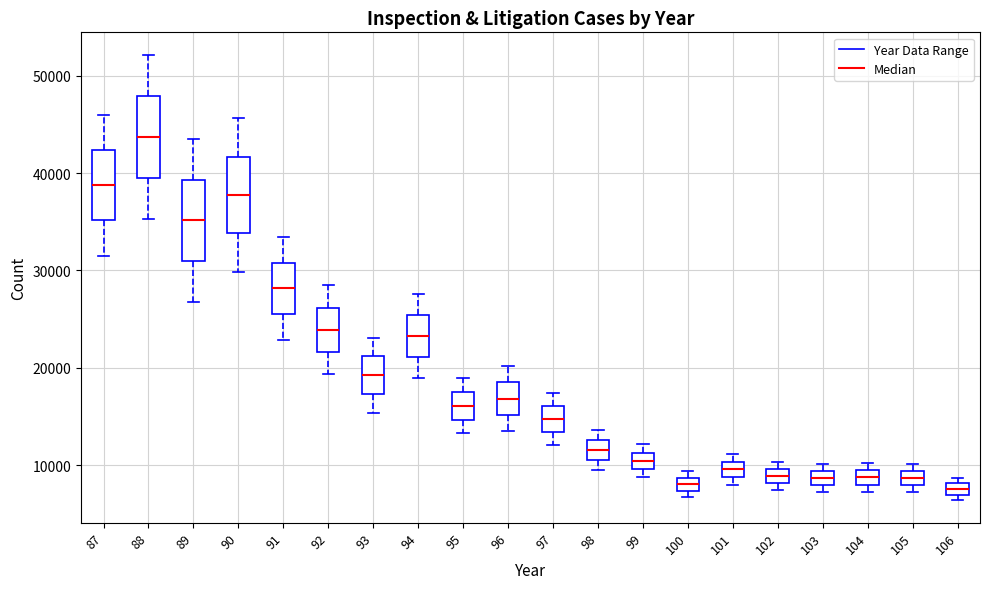

Where is the upper edge of the box at x = 101 on the y-axis? The values are not printed on the chart, so give them approximately, as read against the axis.

10000